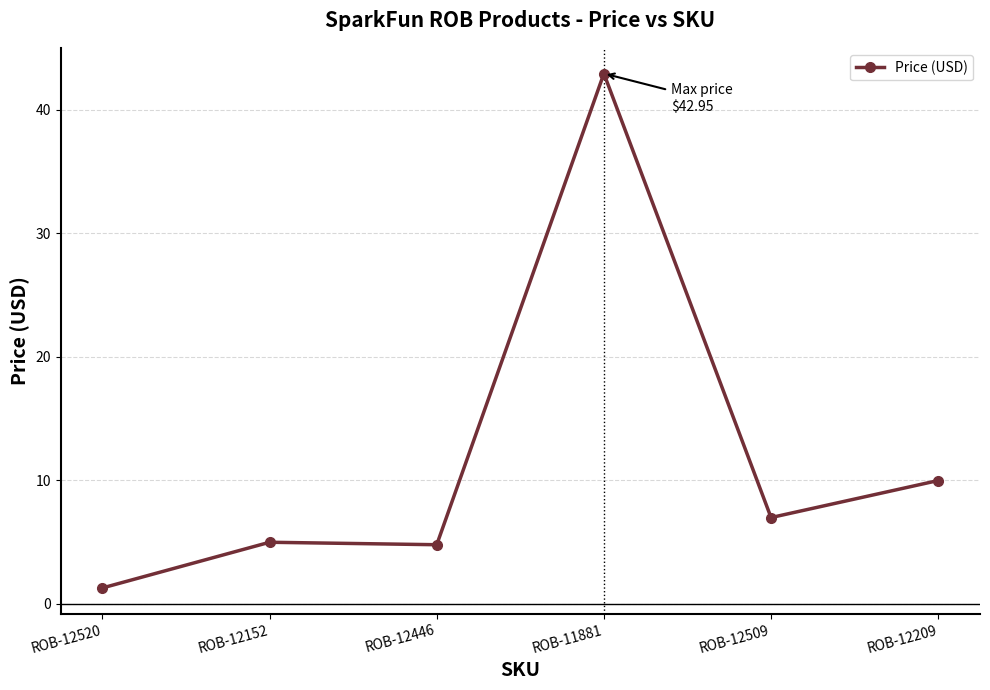

Count the number of data series in this chart.

1